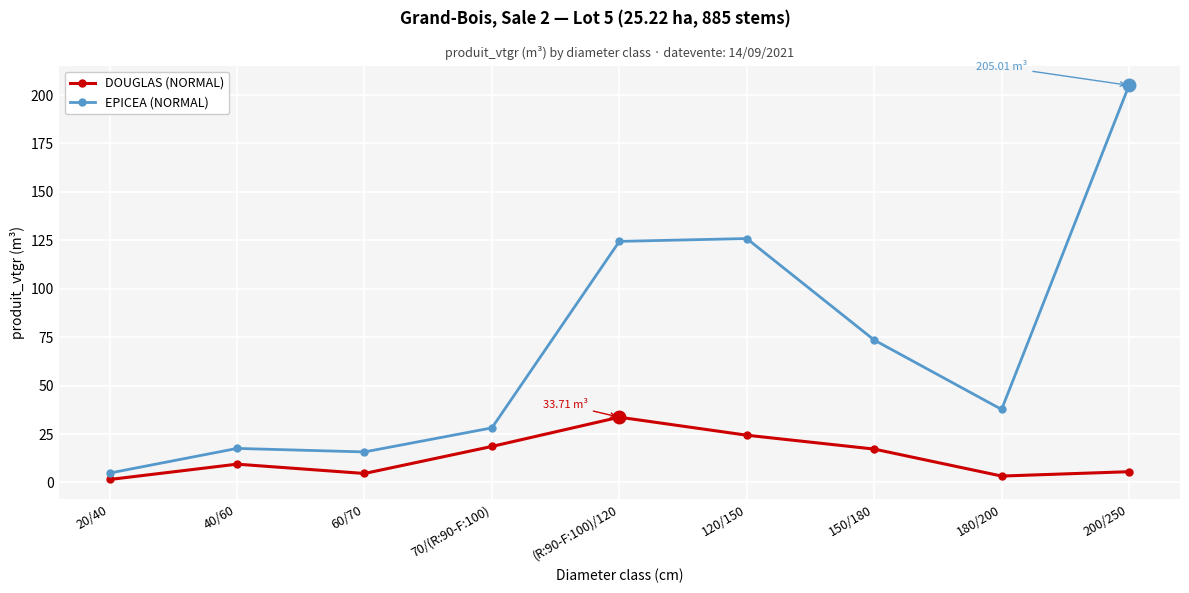

Is the value of EPICEA (NORMAL) at 40/60 greater than the value of DOUGLAS (NORMAL) at (R:90-F:100)/120?

No